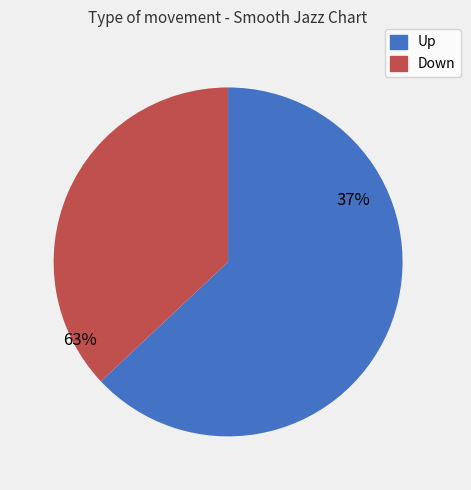

How many slices are in this pie chart?

2